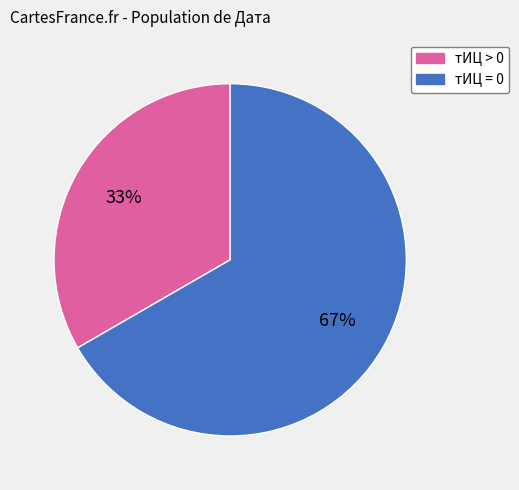

How many segments does this pie chart have?

2